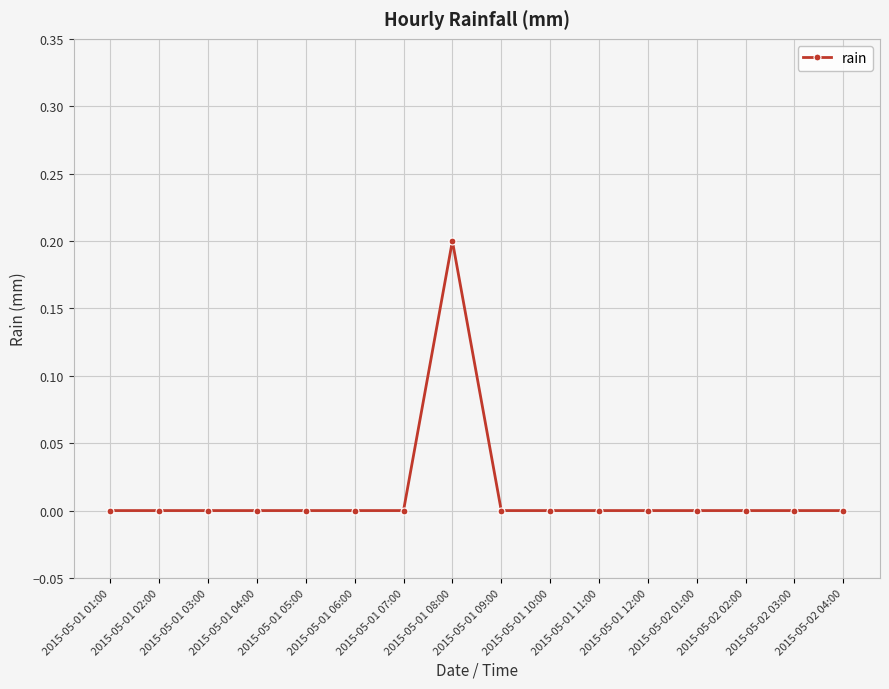

True or false: there are more than 0 points higher than both neighbors.

True